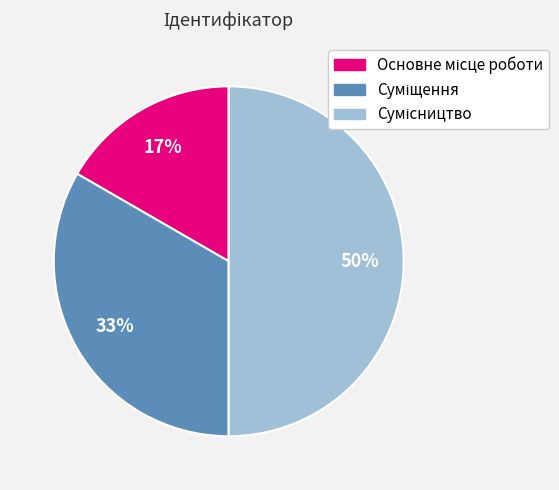

To the nearest percent, what is the average slice percentage?

33%